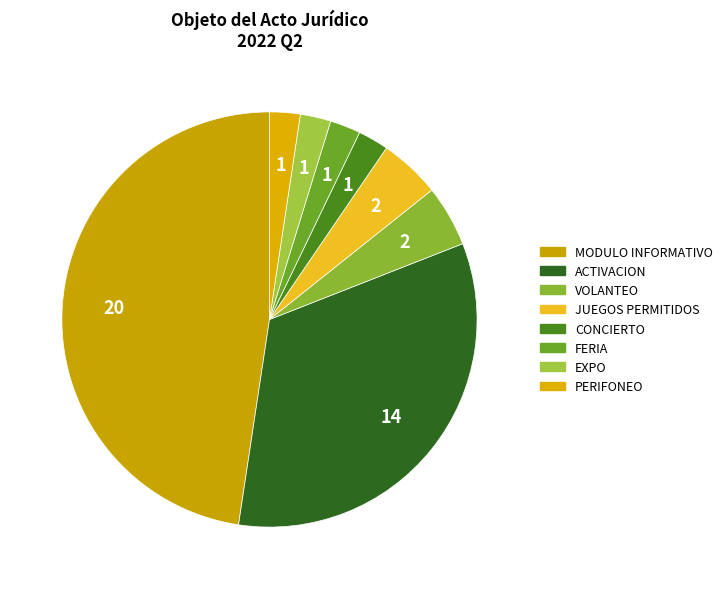

Count the number of slices in the pie.

8